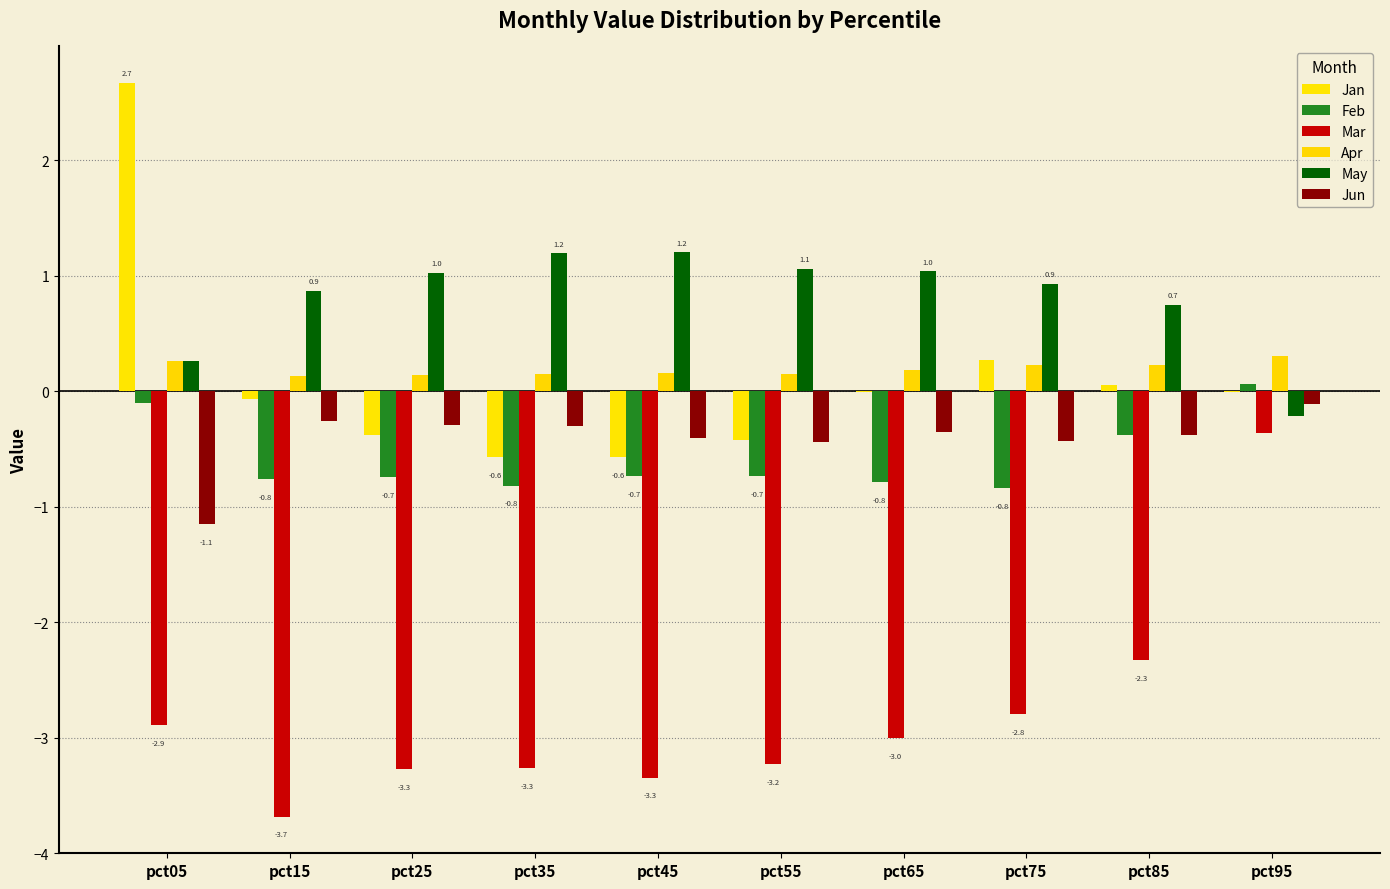

What is the average value of the May series?

0.8